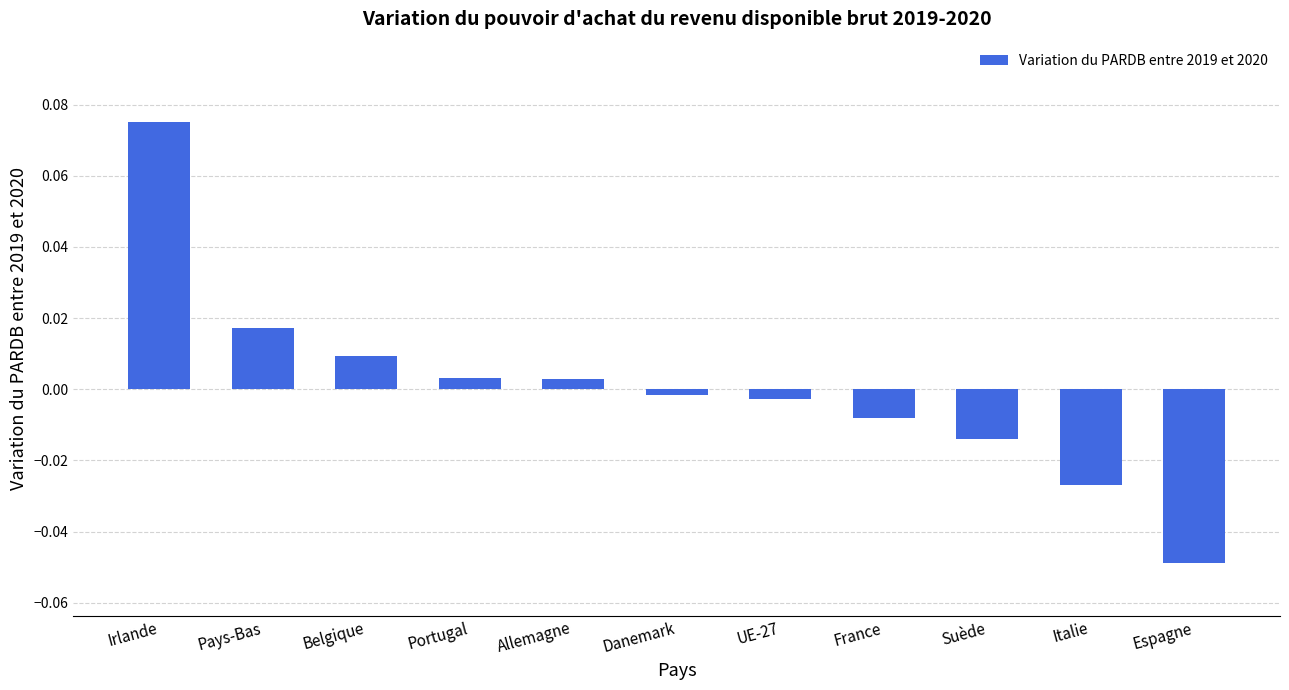

Which has a higher value, Suède or Portugal?

Portugal